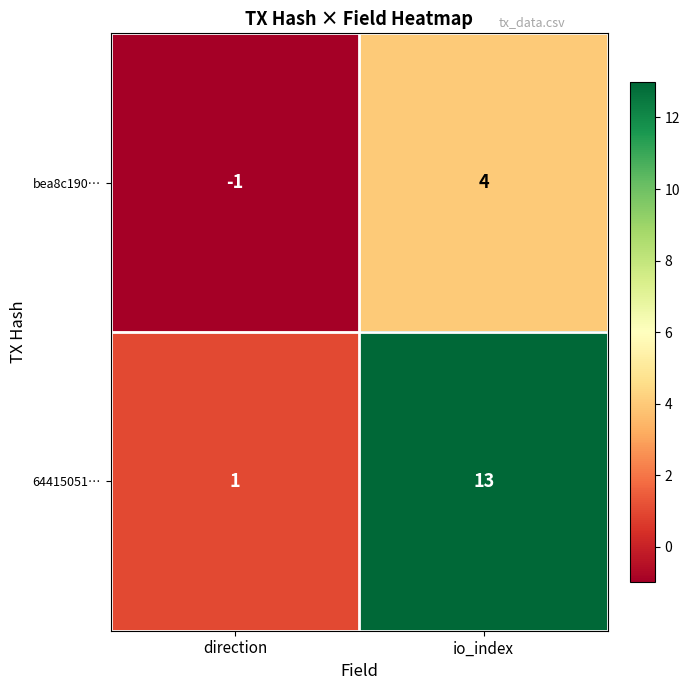

What is the average value of the 64415051… series?

7